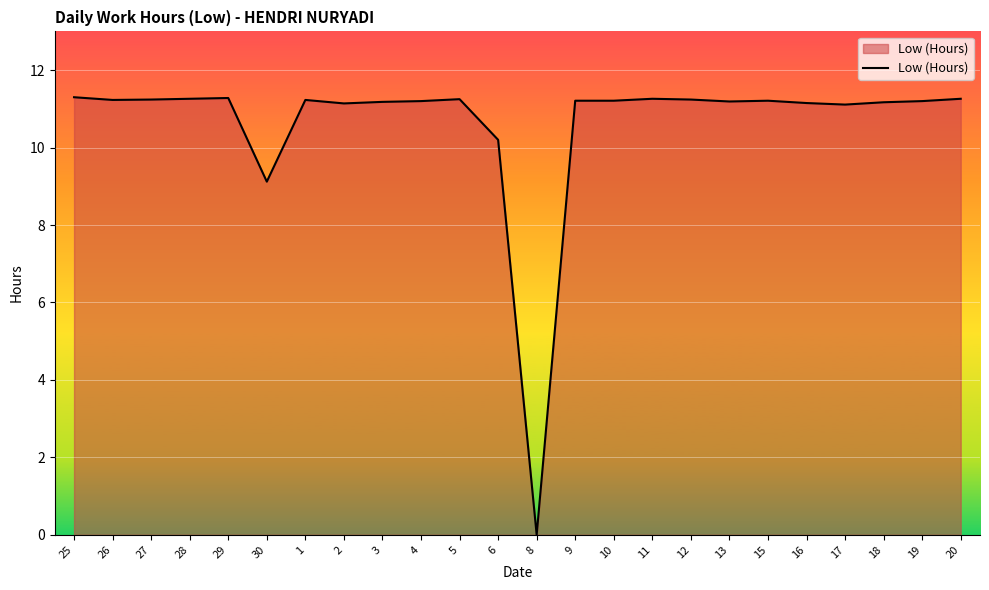

What position from the left is 15?

19